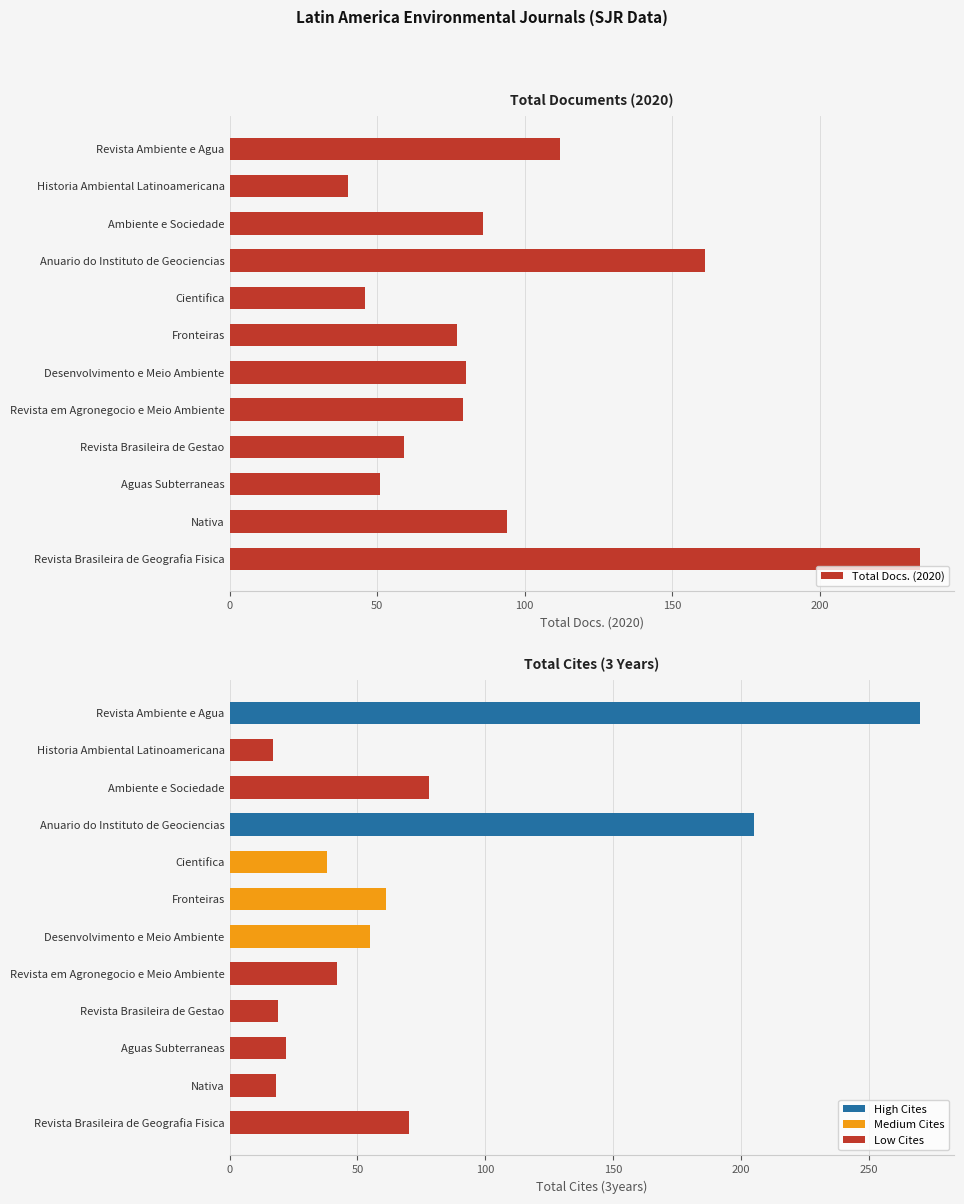

What is the value of the 6th bar from the left?

77